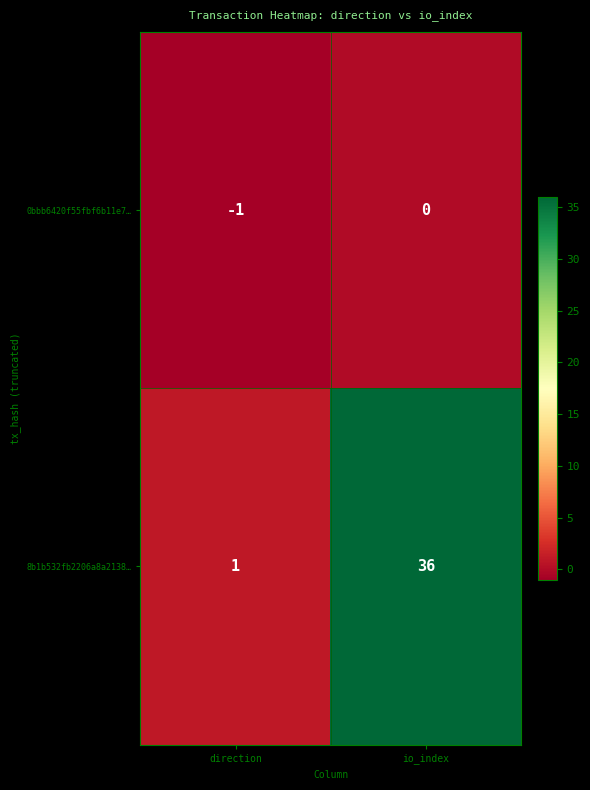

Which series has the largest total across all categories?

8b1b532fb2206a8a2138…